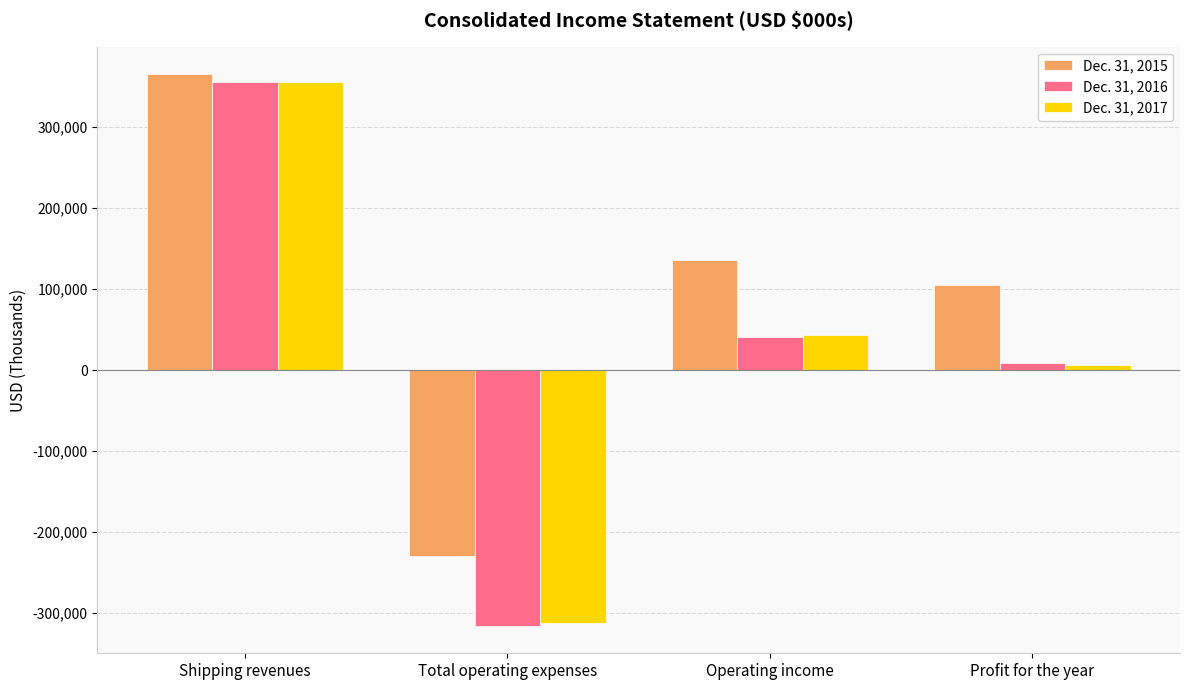

Reading left to right, what are all the values shown in this chart?

Dec. 31, 2015: 365114	-229771	135343	105302
Dec. 31, 2016: 356010	-315496	40514	9260
Dec. 31, 2017: 355052	-311749	43303	6602